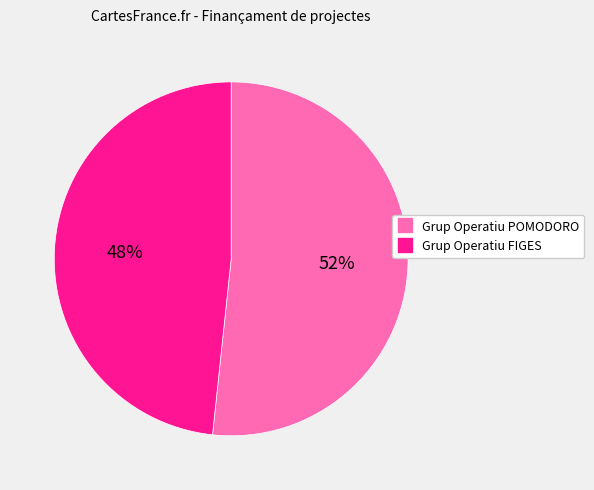

How many slices are in this pie chart?

2